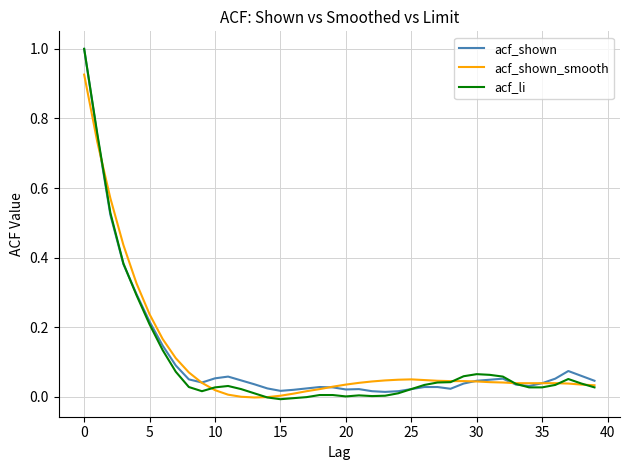

Which series has the largest range (max minus min)?

acf_li